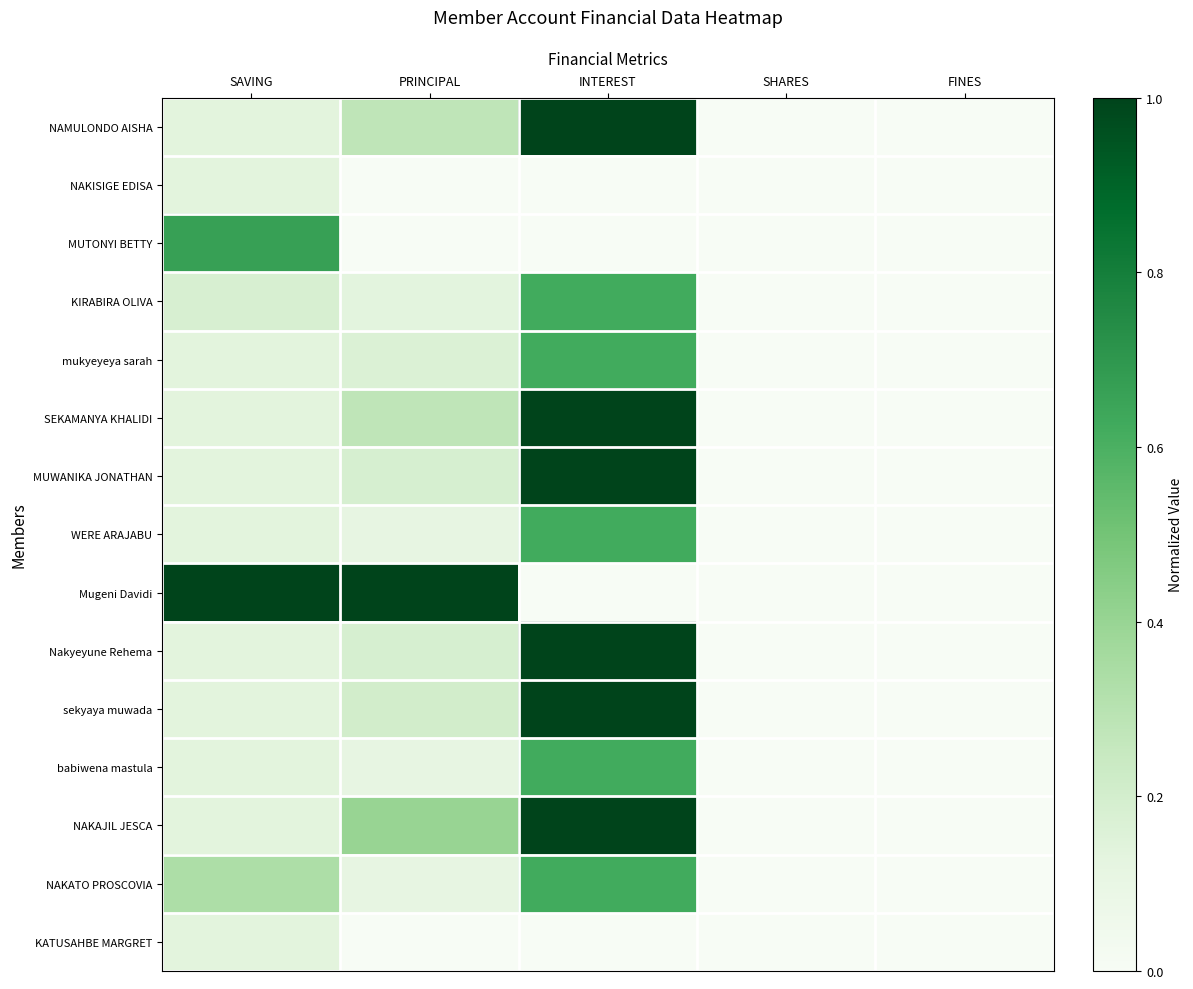

How many series are shown in this chart?

15